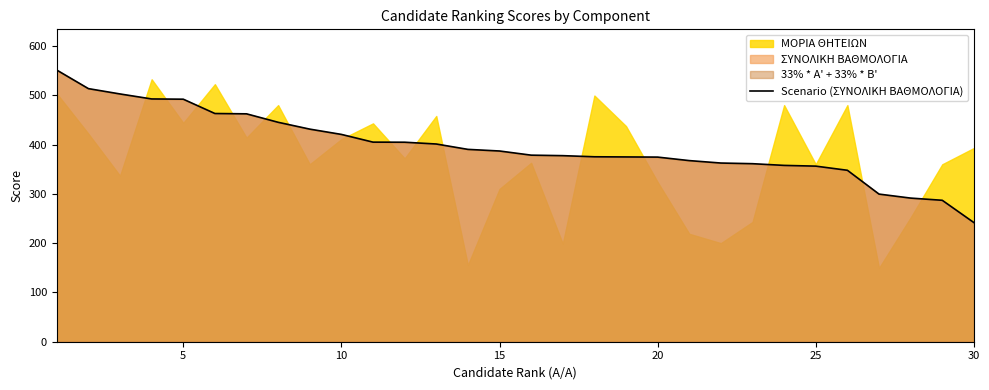

At which label does Scenario (ΣΥΝΟΛΙΚΗ ΒΑΘΜΟΛΟΓΙΑ) reach its minimum?

30